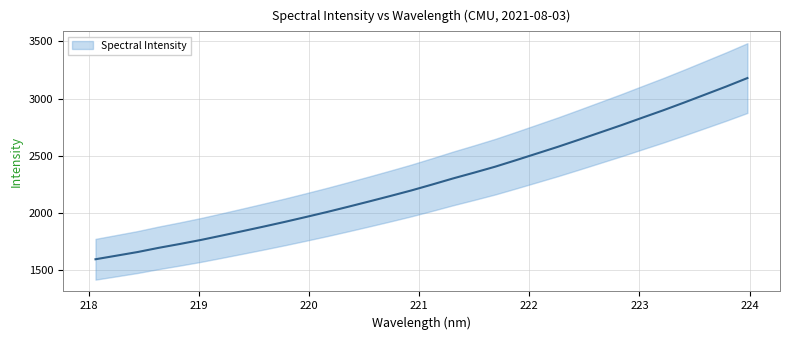

Is it true that the value at 222.6447 is 4625.2?

False